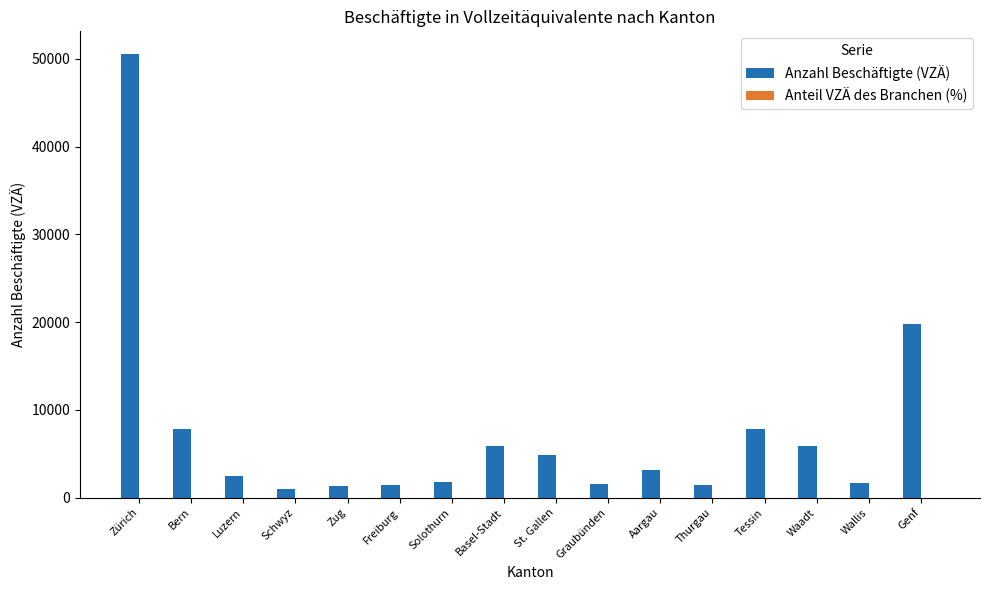

Which series has the widest spread of values?

Anzahl Beschäftigte (VZÄ)